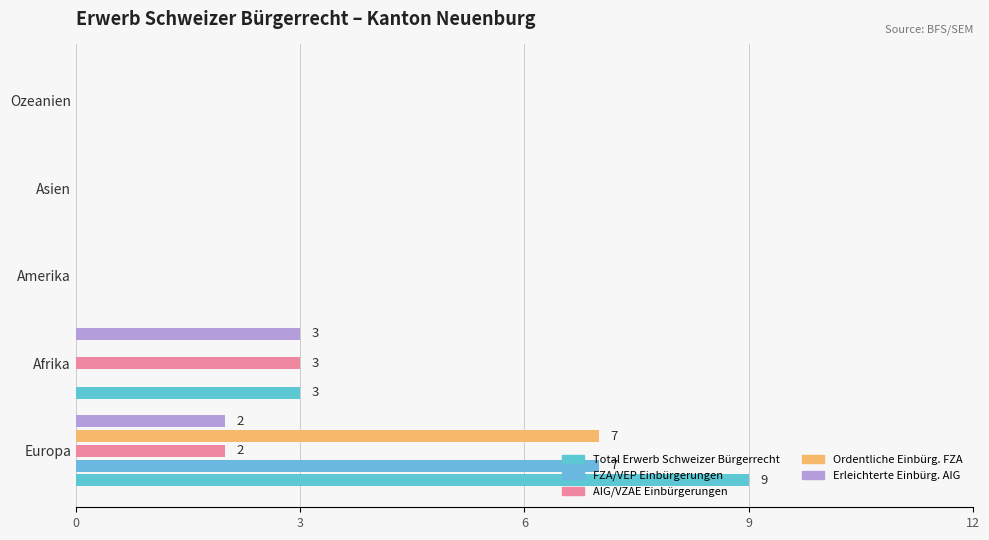

Count the FZA/VEP Einbürgerungen values in the range 0 to 1.

4